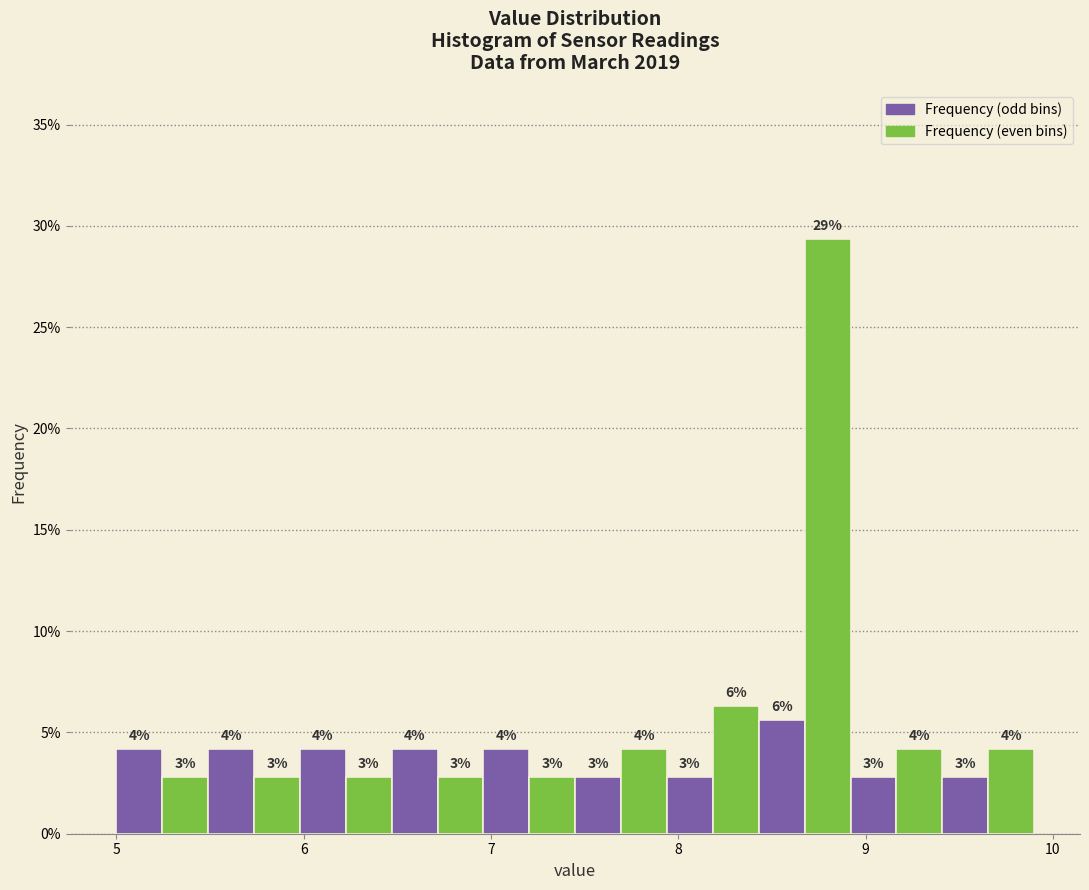

Around what value on the x-axis is the tallest bar? Give the approximate position of its centre, as read against the axis.

8.8